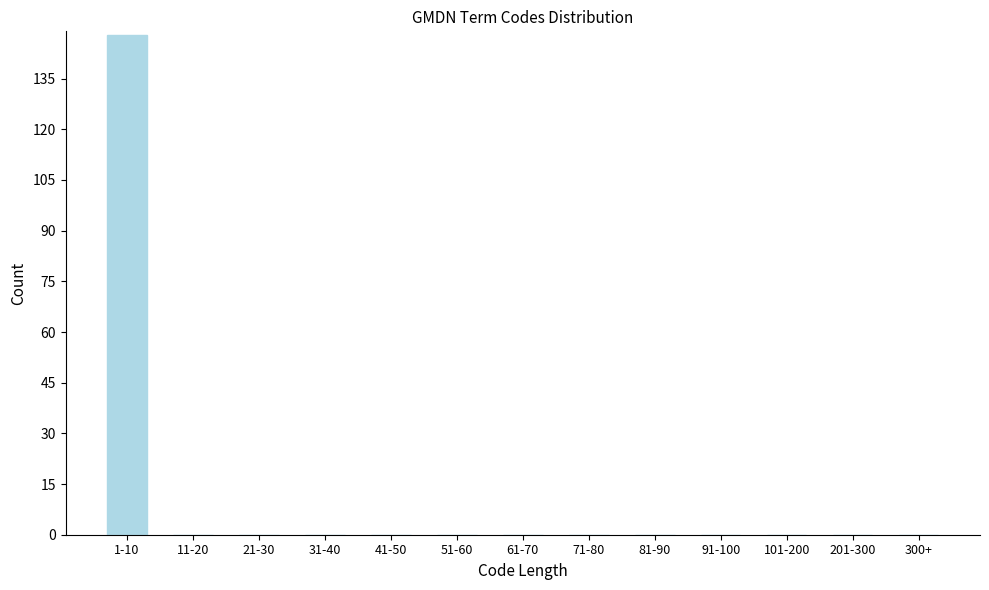

Reading left to right, list all the values displayed in this chart.

1-10=148	11-20=0	21-30=0	31-40=0	41-50=0	51-60=0	61-70=0	71-80=0	81-90=0	91-100=0	101-200=0	201-300=0	300+=0